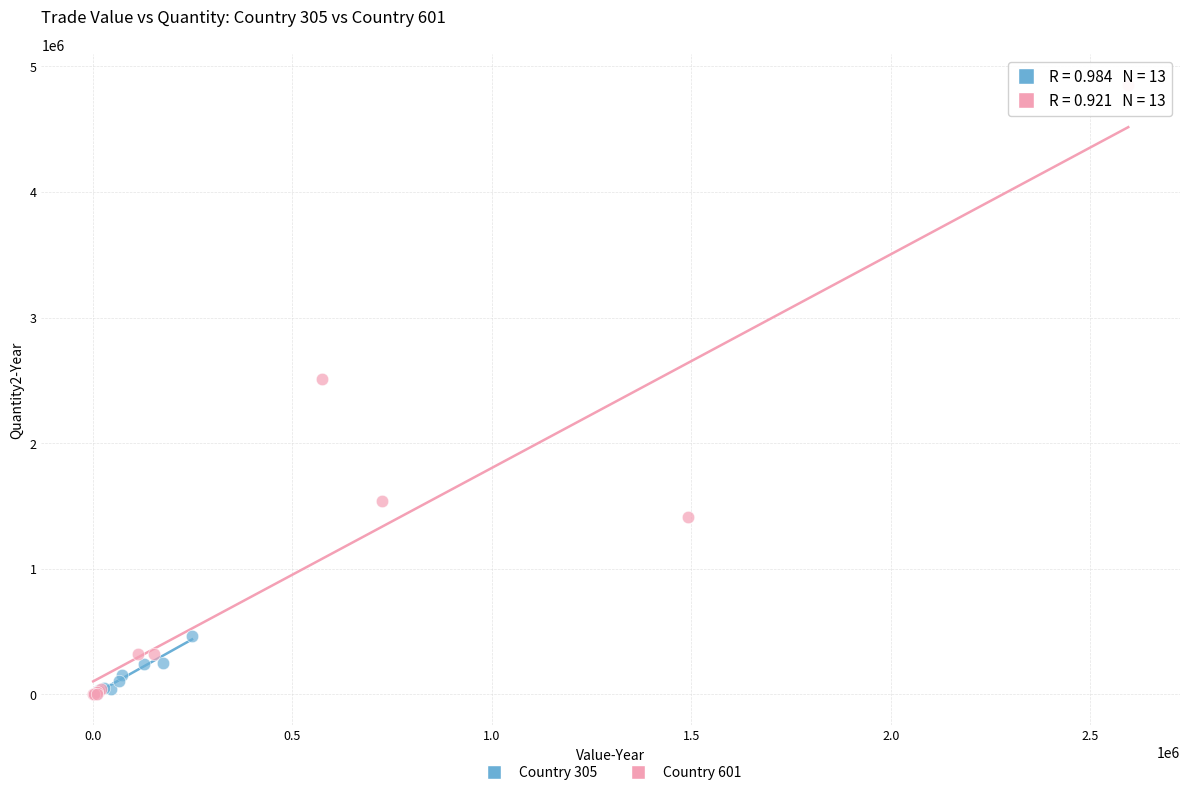

Which series has the widest spread of Y values?

Country 601